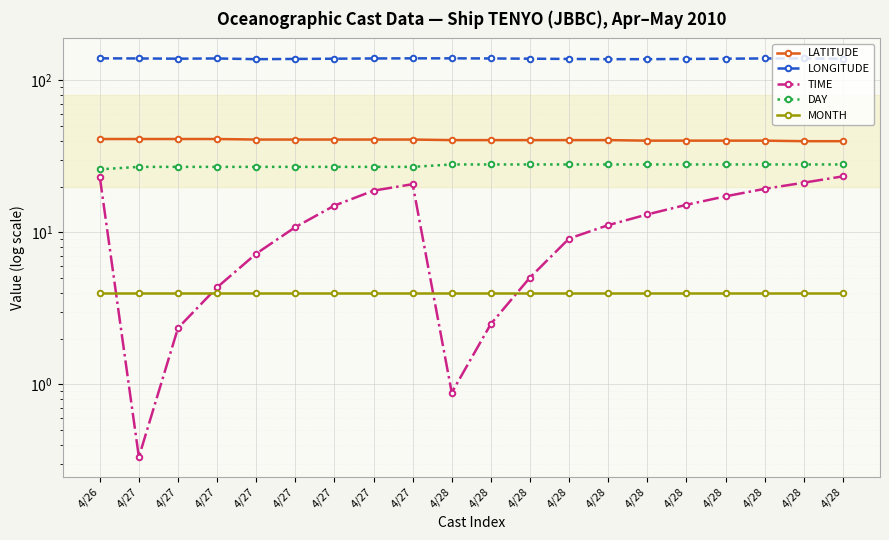

Reading left to right, transcribe all the data shown in this chart.

LATITUDE: 4/26=41.2	4/27=41.2	4/27=41.2	4/27=41.2	4/27=40.8	4/27=40.8	4/27=40.8	4/27=40.8	4/27=40.8	4/28=40.5	4/28=40.5	4/28=40.5	4/28=40.5	4/28=40.5	4/28=40.2	4/28=40.2	4/28=40.2	4/28=40.2	4/28=39.8	4/28=39.8
LONGITUDE: 4/26=139.8	4/27=139.5	4/27=139.0	4/27=139.5	4/27=138.0	4/27=138.5	4/27=139.0	4/27=139.5	4/27=139.8	4/28=139.8	4/28=139.5	4/28=139.0	4/28=138.5	4/28=138.0	4/28=138.0	4/28=138.5	4/28=139.0	4/28=139.5	4/28=139.5	4/28=139.0
TIME: 4/26=23.3	4/27=0.3	4/27=2.4	4/27=4.3	4/27=7.2	4/27=10.8	4/27=15.0	4/27=18.8	4/27=20.8	4/28=0.9	4/28=2.5	4/28=5.0	4/28=9.1	4/28=11.2	4/28=13.1	4/28=15.2	4/28=17.3	4/28=19.4	4/28=21.2	4/28=23.4
DAY: 4/26=26.0	4/27=27.0	4/27=27.0	4/27=27.0	4/27=27.0	4/27=27.0	4/27=27.0	4/27=27.0	4/27=27.0	4/28=28.0	4/28=28.0	4/28=28.0	4/28=28.0	4/28=28.0	4/28=28.0	4/28=28.0	4/28=28.0	4/28=28.0	4/28=28.0	4/28=28.0
MONTH: 4/26=4.0	4/27=4.0	4/27=4.0	4/27=4.0	4/27=4.0	4/27=4.0	4/27=4.0	4/27=4.0	4/27=4.0	4/28=4.0	4/28=4.0	4/28=4.0	4/28=4.0	4/28=4.0	4/28=4.0	4/28=4.0	4/28=4.0	4/28=4.0	4/28=4.0	4/28=4.0